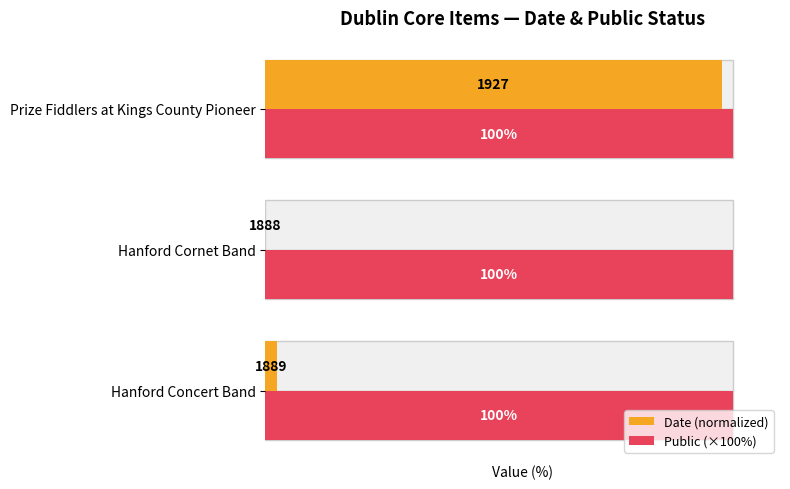

Does the chart contain stacked bars?

No